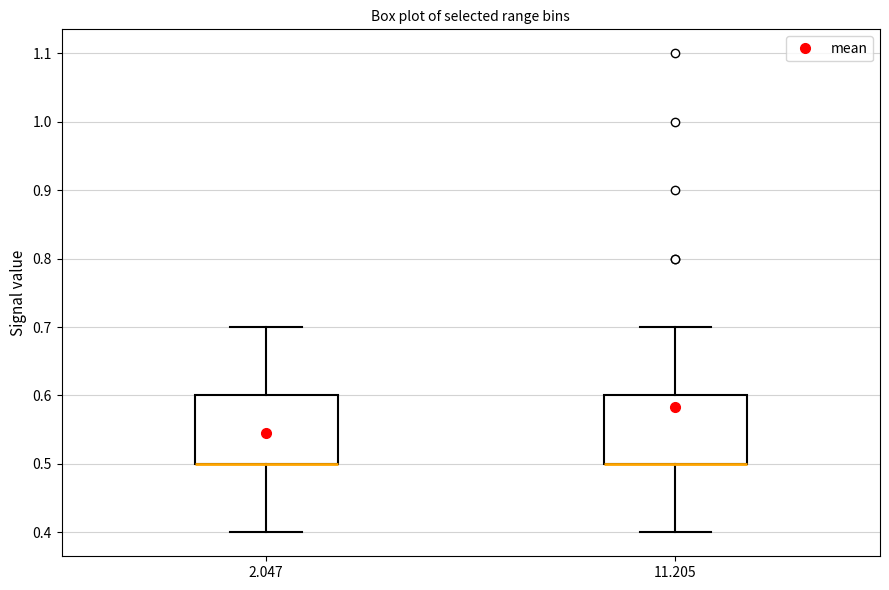

Where is the upper edge of the box at x = 11.205 on the y-axis? The values are not printed on the chart, so give them approximately, as read against the axis.

0.6